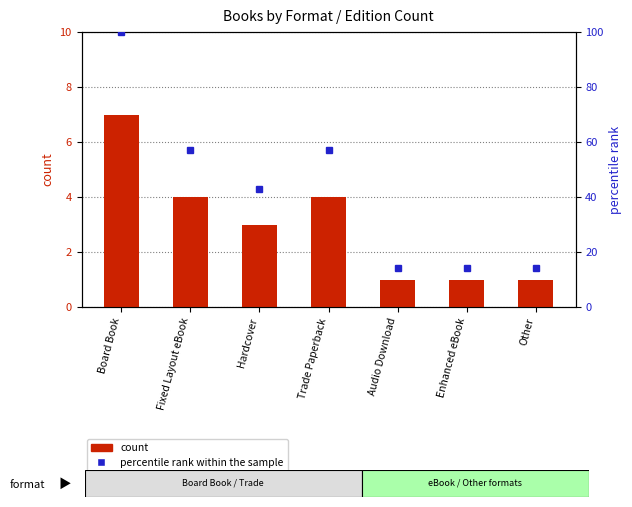

Reading left to right, transcribe all the data shown in this chart.

count: 7.0	4.0	3.0	4.0	1.0	1.0	1.0
percentile rank within the sample: 100.0	57.1	42.9	57.1	14.3	14.3	14.3